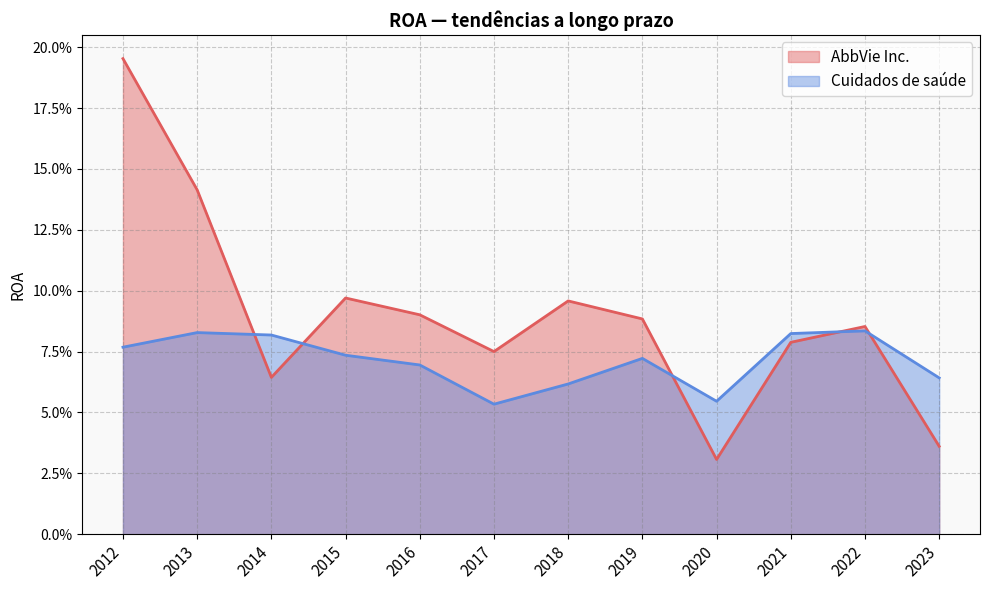

Rank the categories by AbbVie Inc. value from lowest to highest.

2020, 2023, 2014, 2017, 2021, 2022, 2019, 2016, 2018, 2015, 2013, 2012